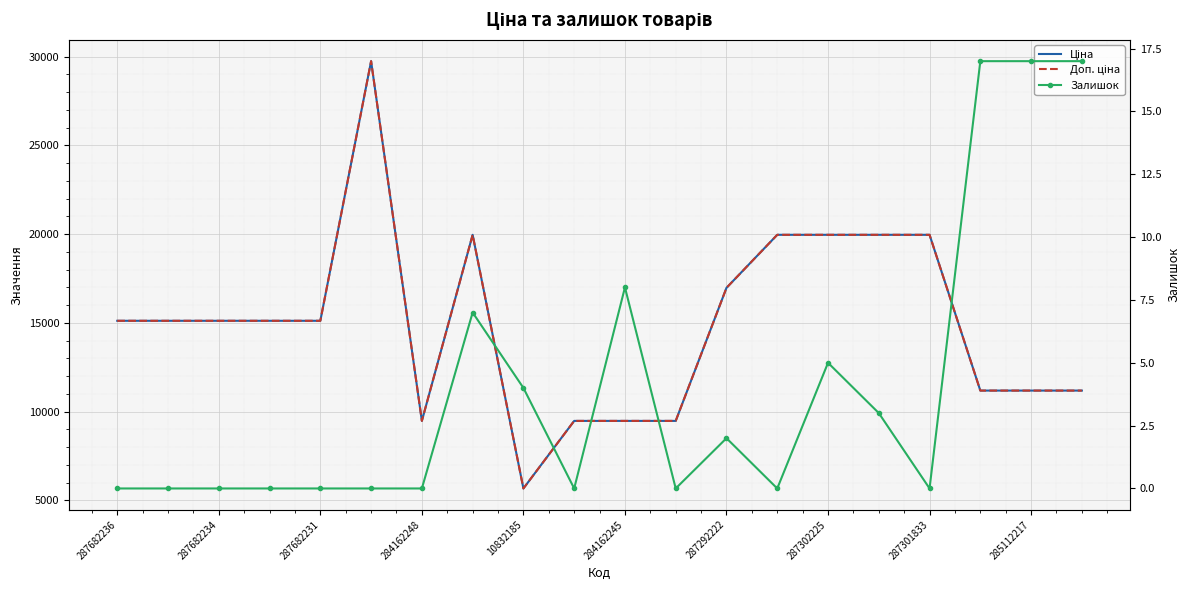

List the series in order of their peak value, lowest first.

Залишок, Ціна, Доп. ціна